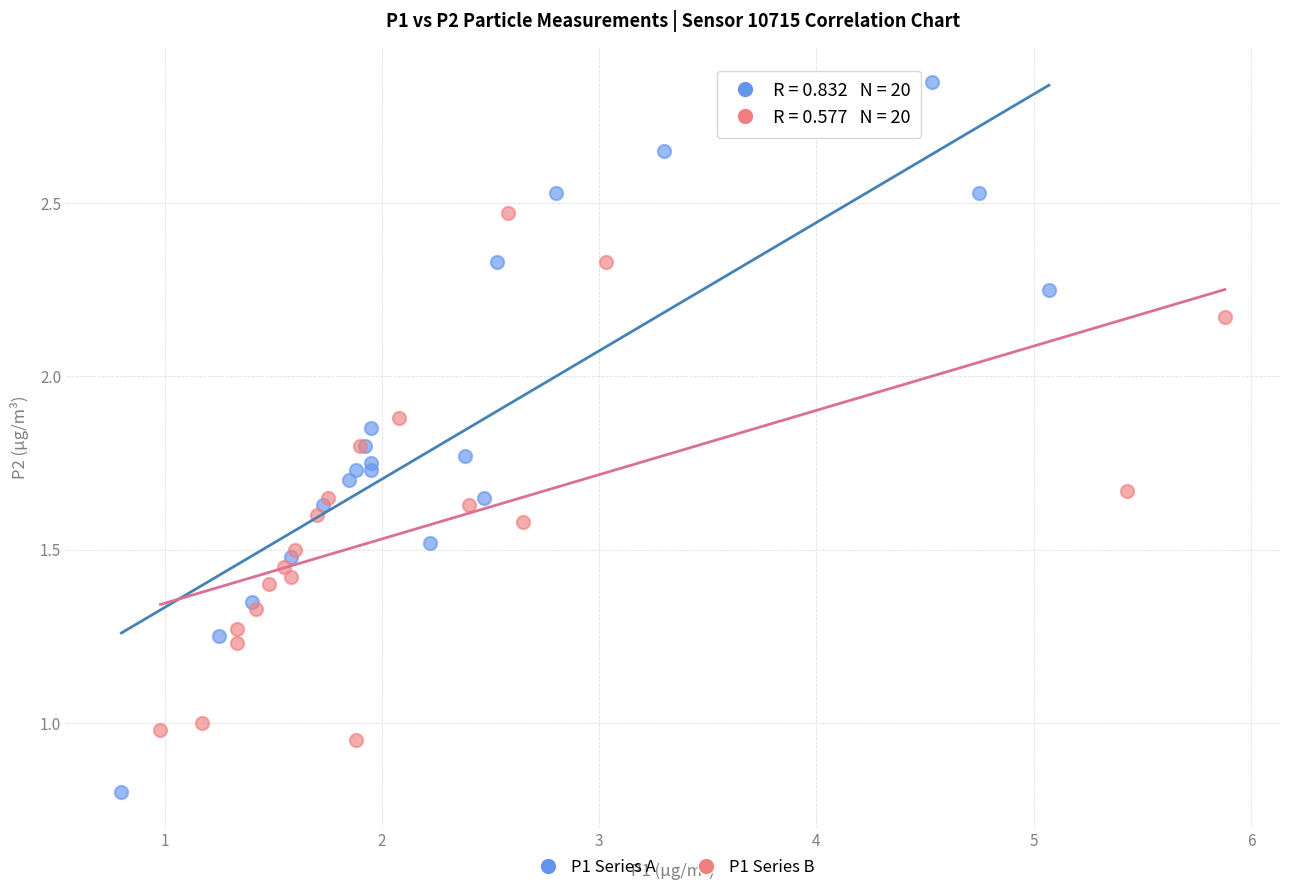

Which series contains the lowest Y value?

P1 Series A